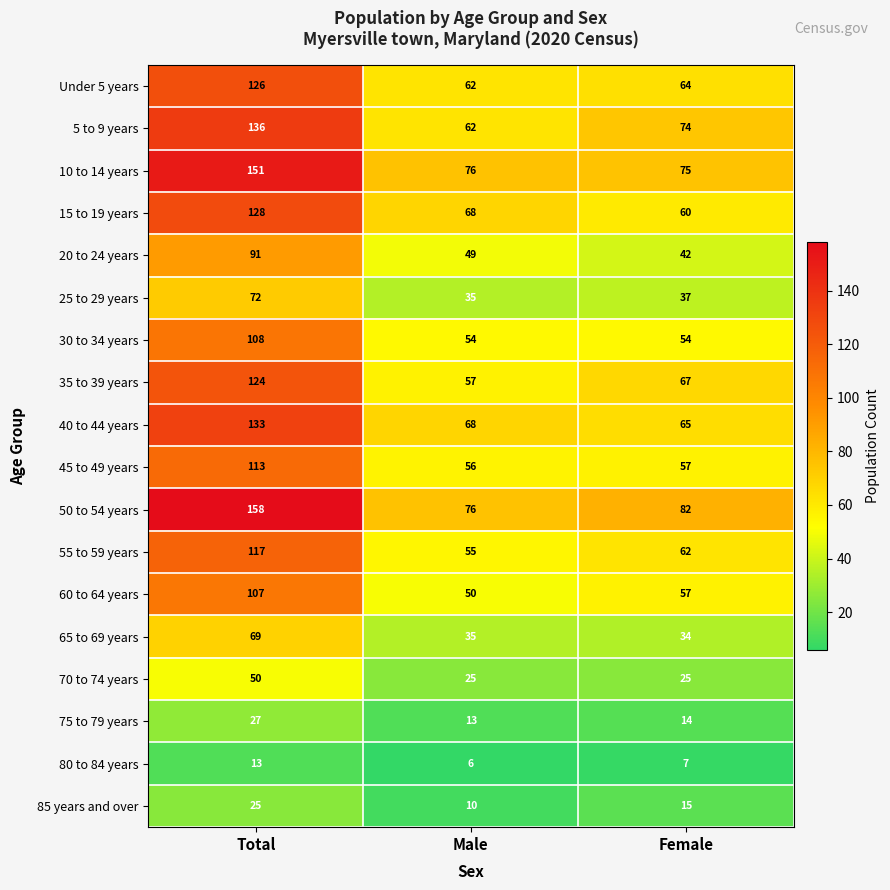

What is the sum of all 50 to 54 years values?

316